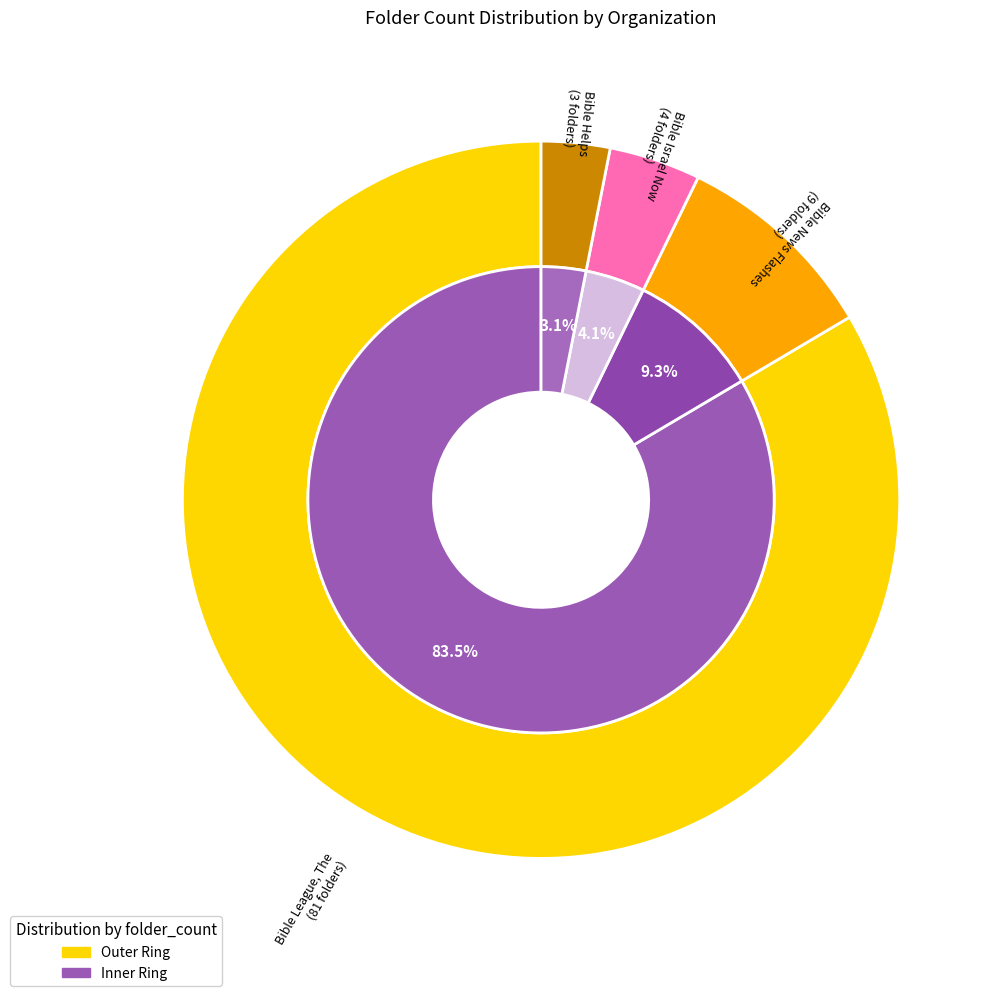

What is the change in value from Bible News Flashes to Bible Helps?

-6